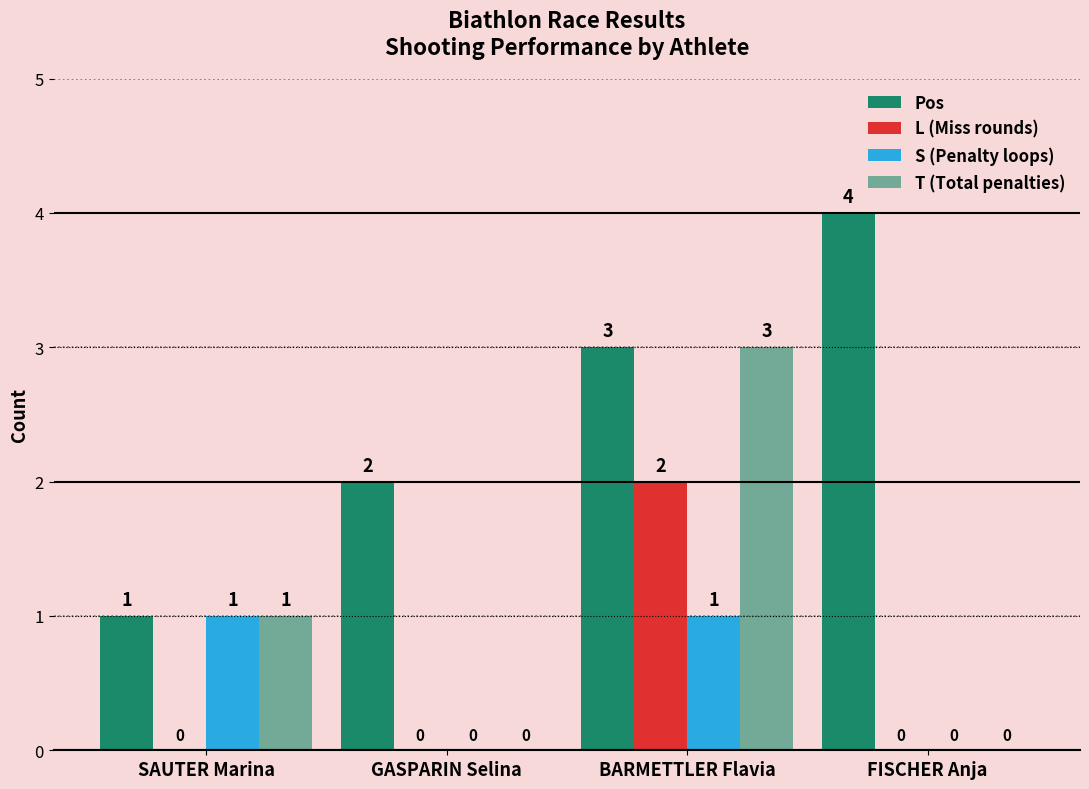

Which has a higher value, SAUTER Marina or FISCHER Anja?

FISCHER Anja